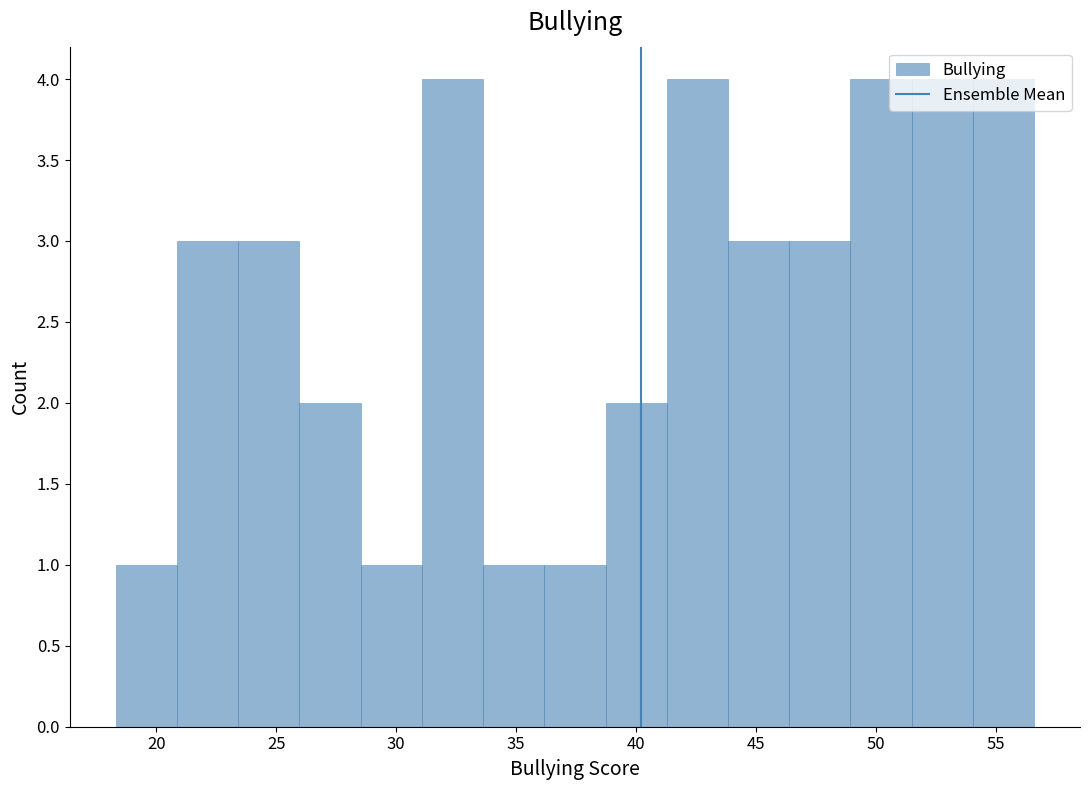

Reading left to right, transcribe this chart: for each bar, give the range it covers on the x-axis and its height. Neither the bar edges nor the heights are printed on the chart, so give them approximately, as read against the axes.

18.5 to 21.0: 1
21.0 to 23.5: 3
23.5 to 26.0: 3
26.0 to 28.5: 2
28.5 to 31.0: 1
31.0 to 33.5: 4
33.5 to 36.0: 1
36.0 to 38.5: 1
38.5 to 41.5: 2
41.5 to 44.0: 4
44.0 to 46.5: 3
46.5 to 49.0: 3
49.0 to 51.5: 4
51.5 to 54.0: 4
54.0 to 56.5: 4